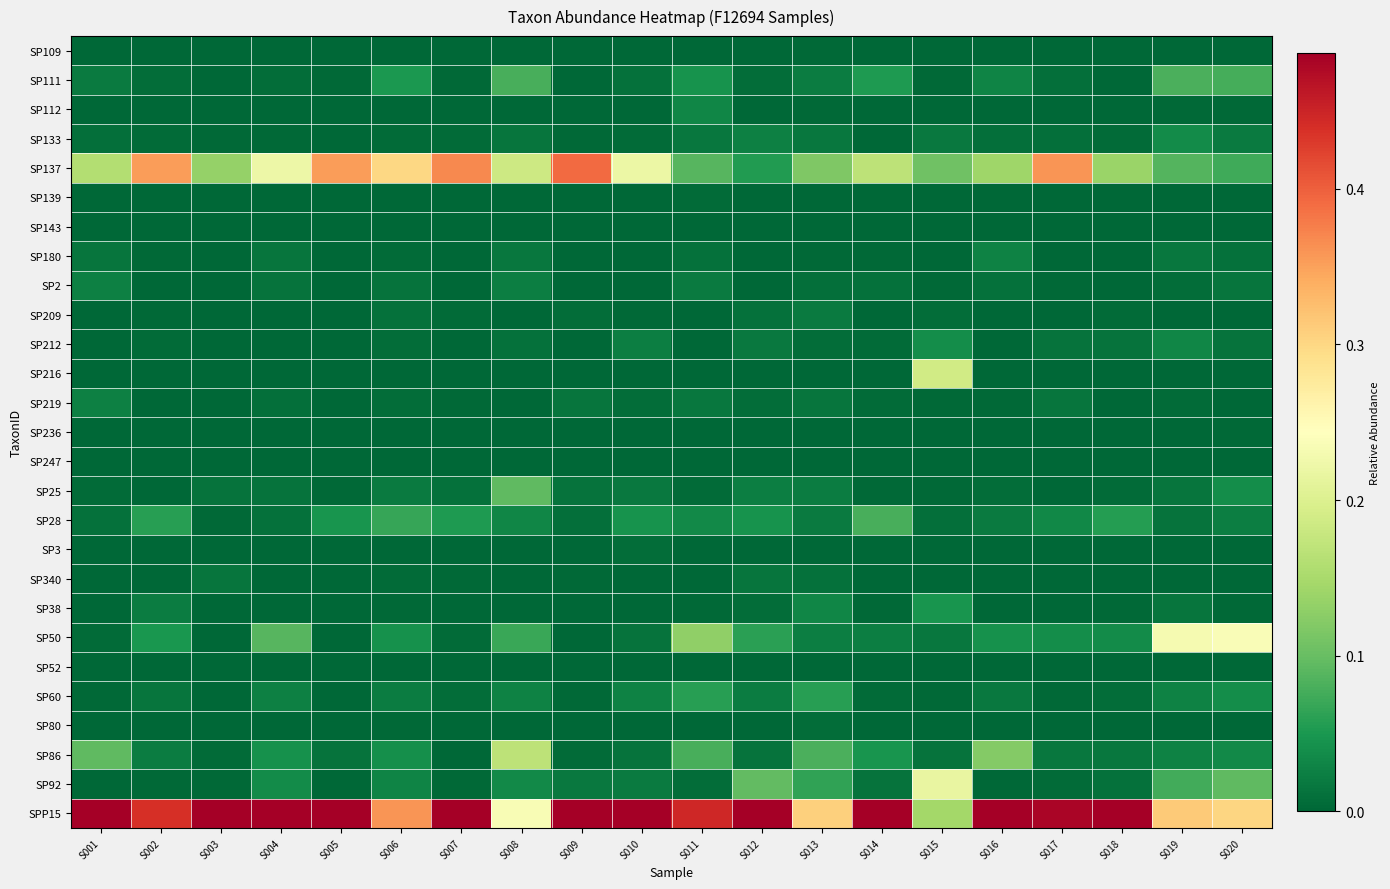

Rank the series by their maximum value, from lowest to highest.

SP247, SP52, SP143, SP236, SP109, SP139, SP3, SP80, SP340, SP209, SP219, SP2, SP180, SP112, SP133, SP212, SP38, SP60, SP28, SP111, SP25, SP86, SP216, SP92, SP50, SP137, SPP15